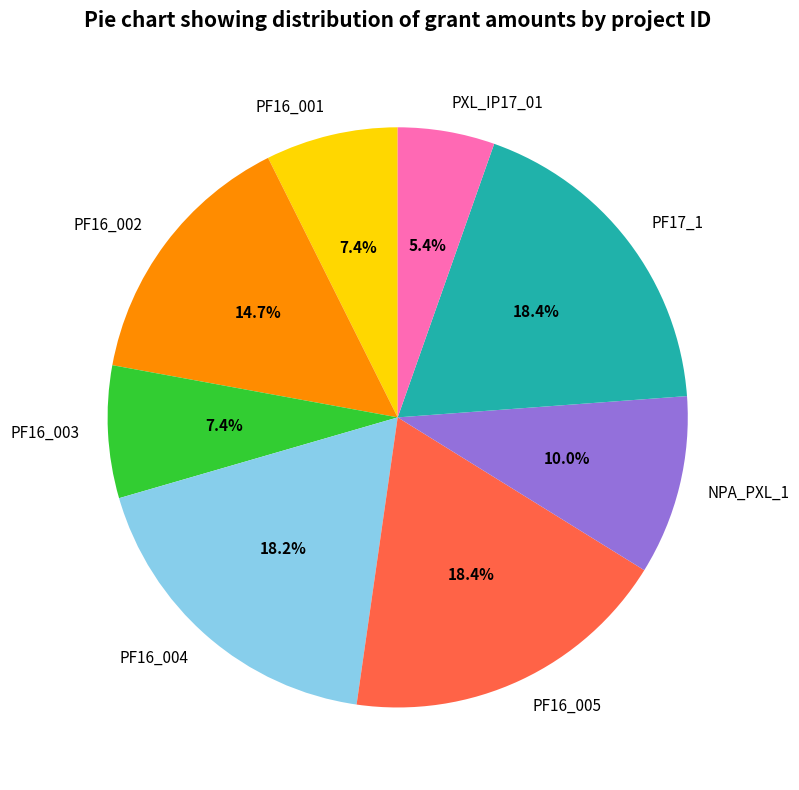

The PF16_001 slice represents 15% of the pie. True or false?

False